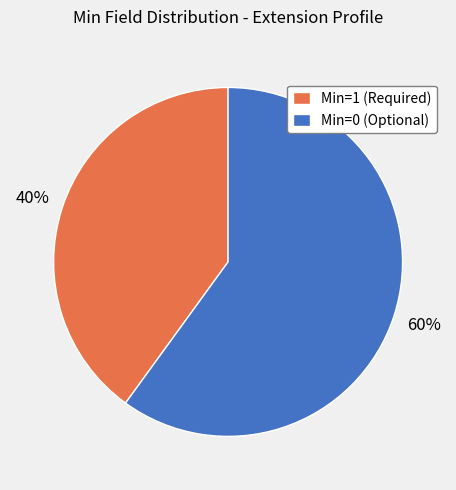

To the nearest percent, what portion does Min=1 (Required) represent?

40%